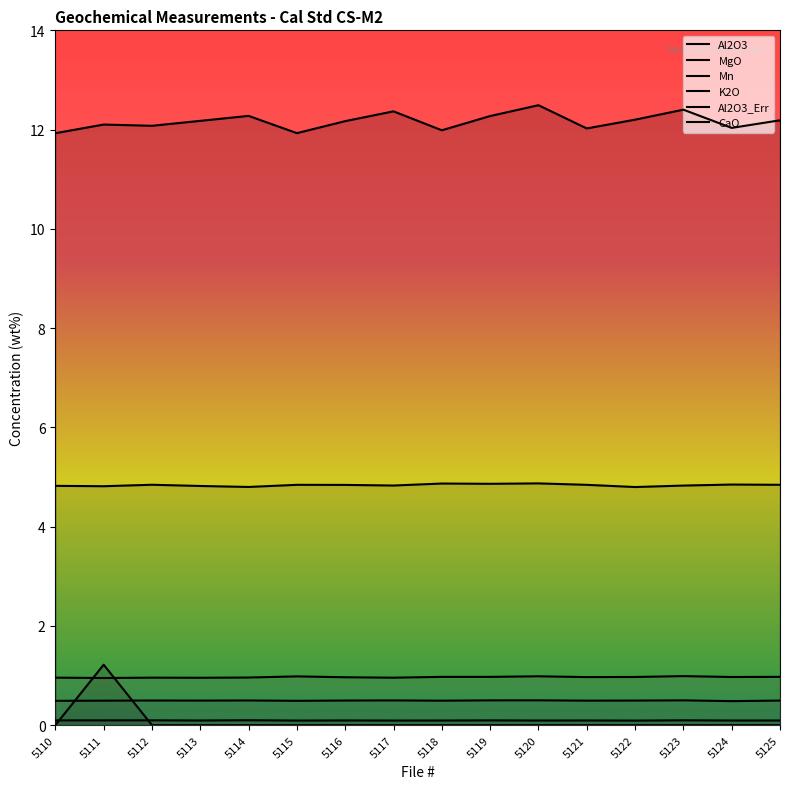

True or false: Al2O3 has a value of 8.1 at 5123.

False